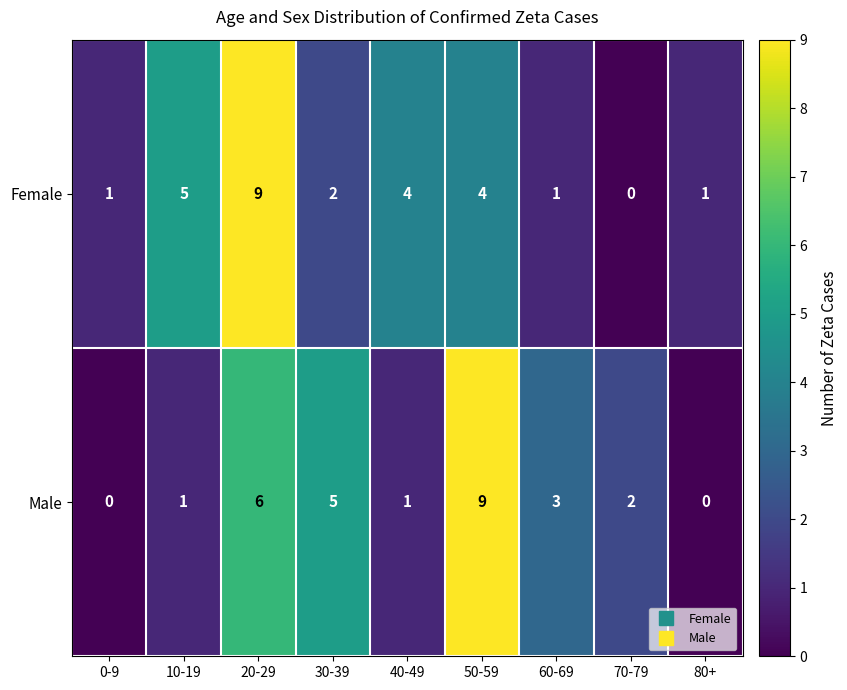

Reading left to right, transcribe all the data shown in this chart.

Female: 0-9=1	10-19=5	20-29=9	30-39=2	40-49=4	50-59=4	60-69=1	70-79=0	80+=1
Male: 0-9=0	10-19=1	20-29=6	30-39=5	40-49=1	50-59=9	60-69=3	70-79=2	80+=0